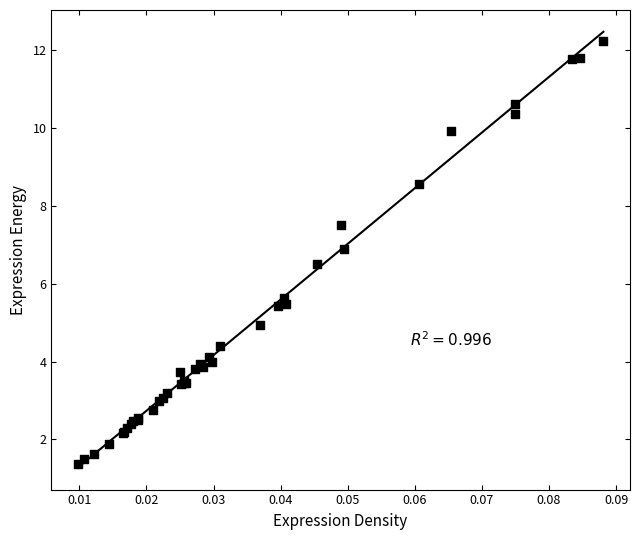

What Y value in the scatter plot is closest to 6?

5.6